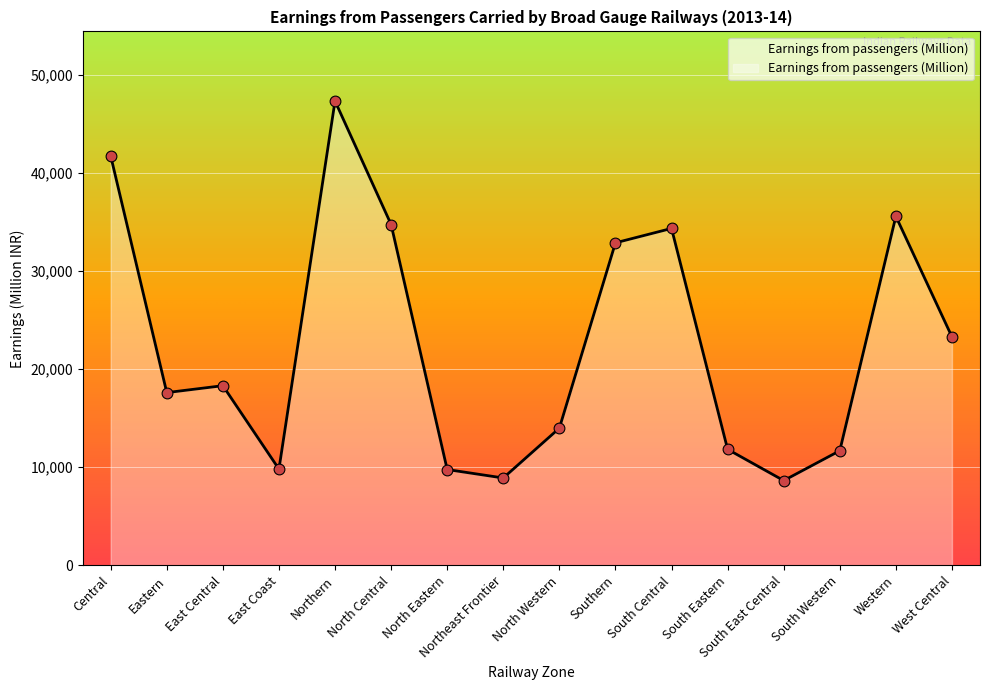

What is the ratio of the value at Southern to the value at East Central?

1.8